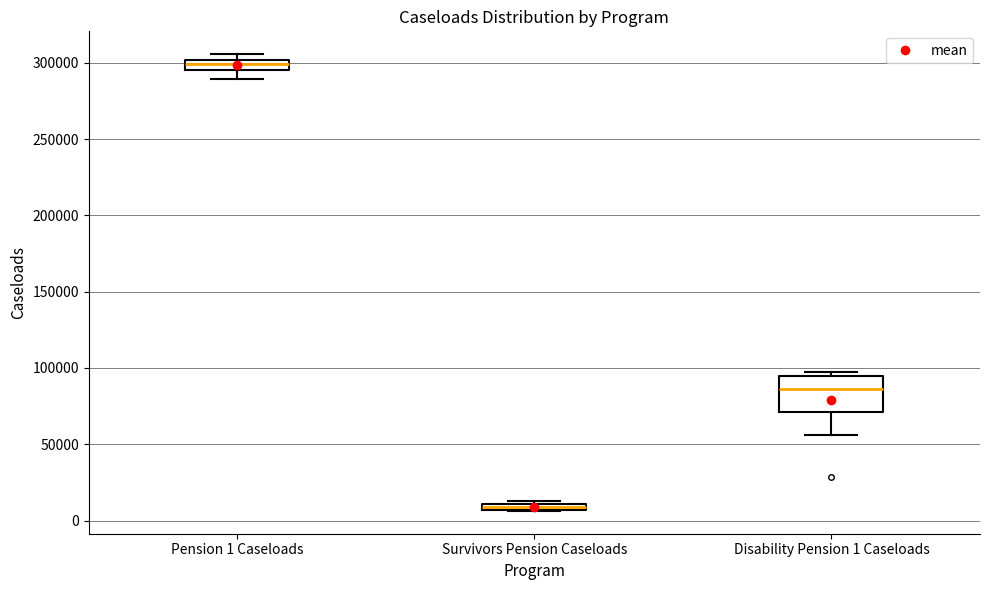

Where is the upper edge of the box for Survivors Pension Caseloads on the y-axis? The values are not printed on the chart, so give them approximately, as read against the axis.

10000